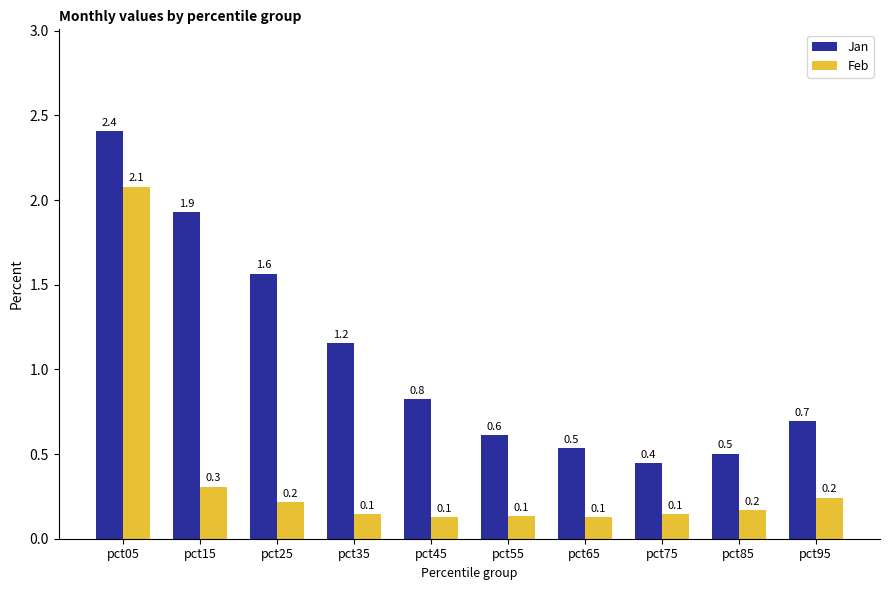

What is the value of the Feb bar at the 7th from the left?

0.1